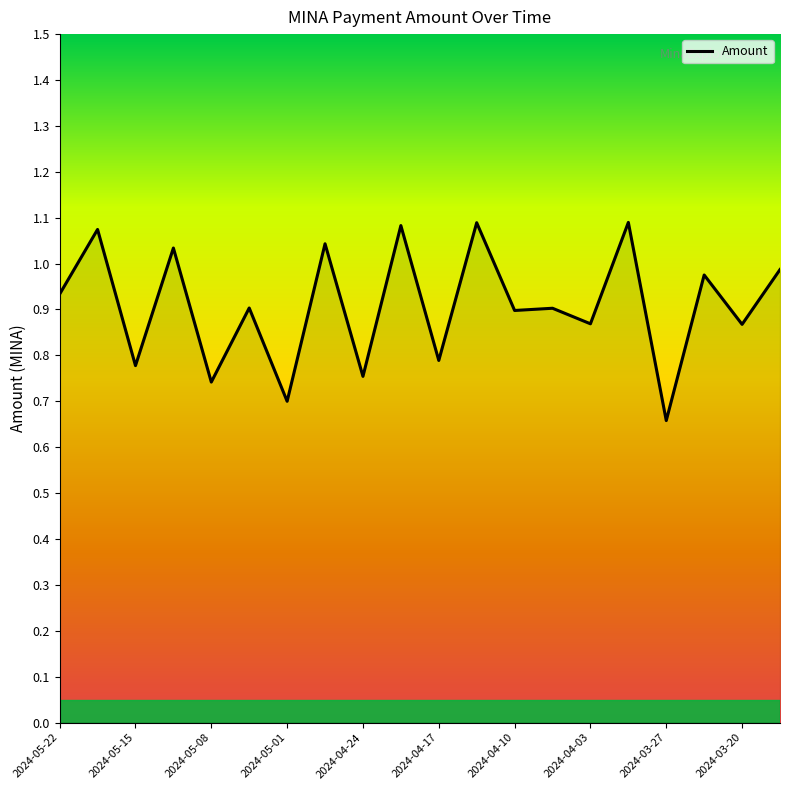

What is the difference between the maximum and minimum values?

0.4